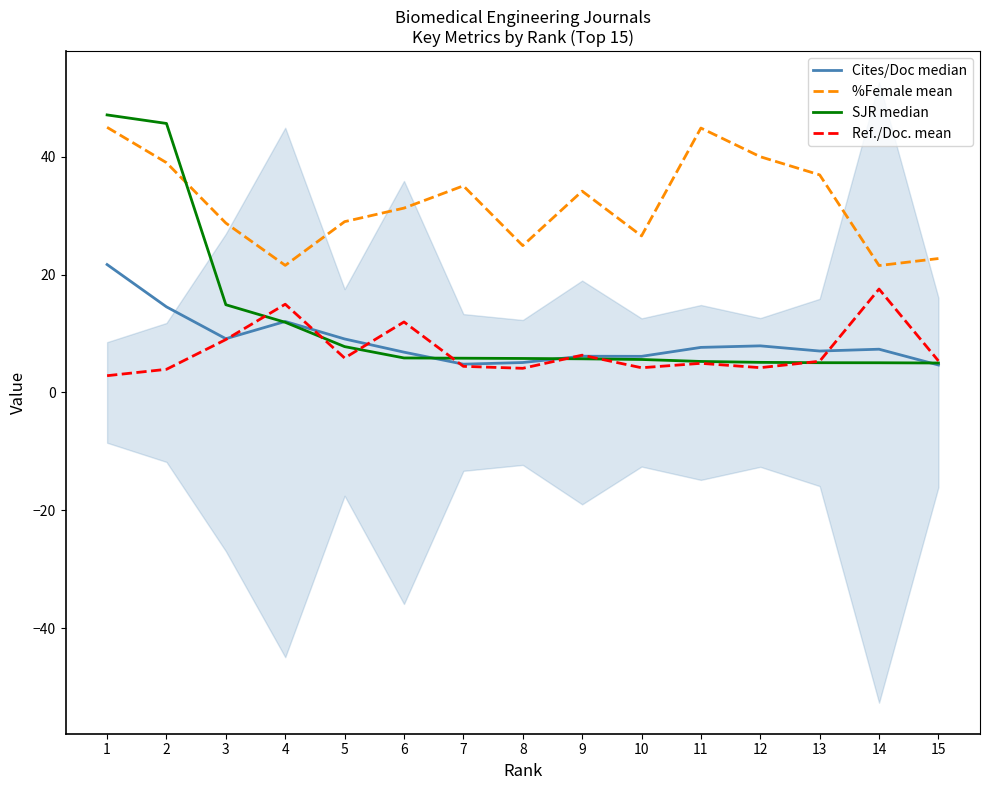

What is the average value of the %Female mean series?

32.1